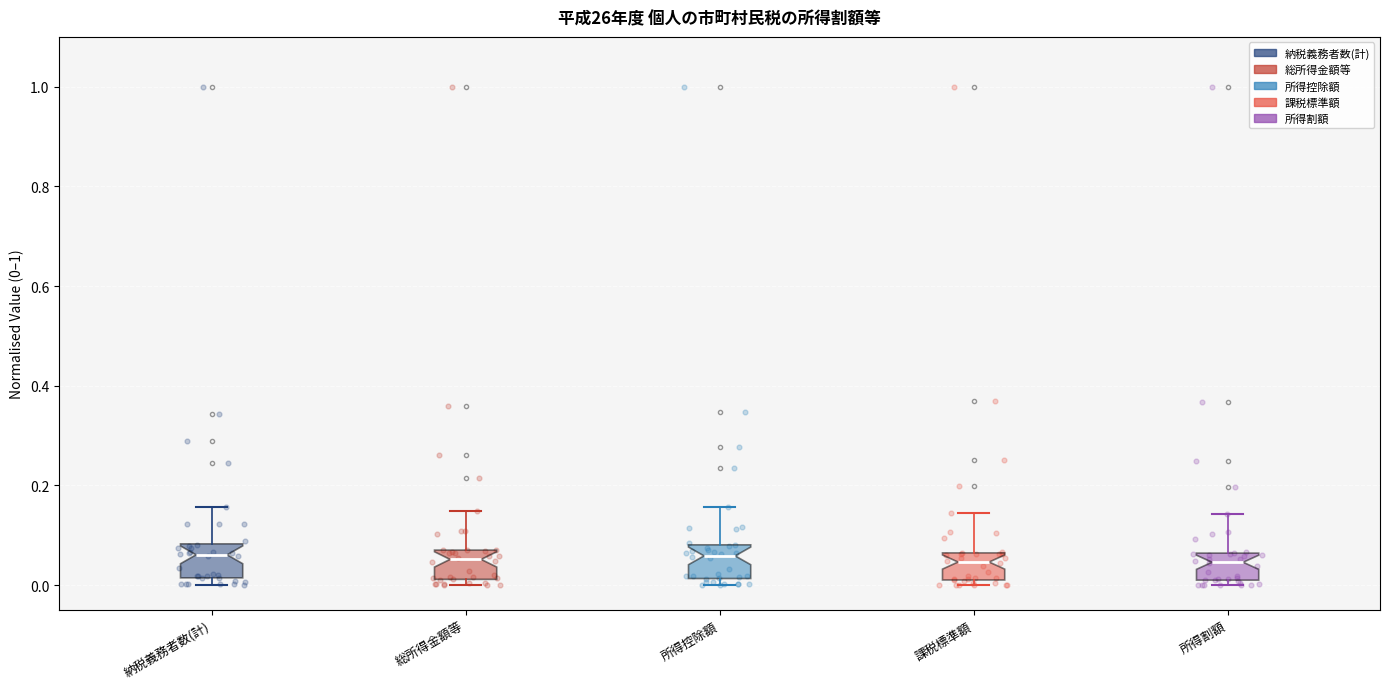

Reading left to right, read every box against the y-axis: the position of its median line, the range the box covers, and the ends of its whiskers. The values are not printed on the chart, so give them approximately, as read against the axis.

納税義務者数(計): median 0.06, box 0.02 to 0.08, whiskers 0.00 to 0.16
総所得金額等: median 0.06, box 0.02 to 0.08, whiskers 0.00 to 0.14
所得控除額: median 0.06, box 0.02 to 0.08, whiskers 0.00 to 0.16
課税標準額: median 0.04, box 0.02 to 0.06, whiskers 0.00 to 0.14
所得割額: median 0.04, box 0.00 to 0.06, whiskers 0.00 (just below the box's lower edge) to 0.14